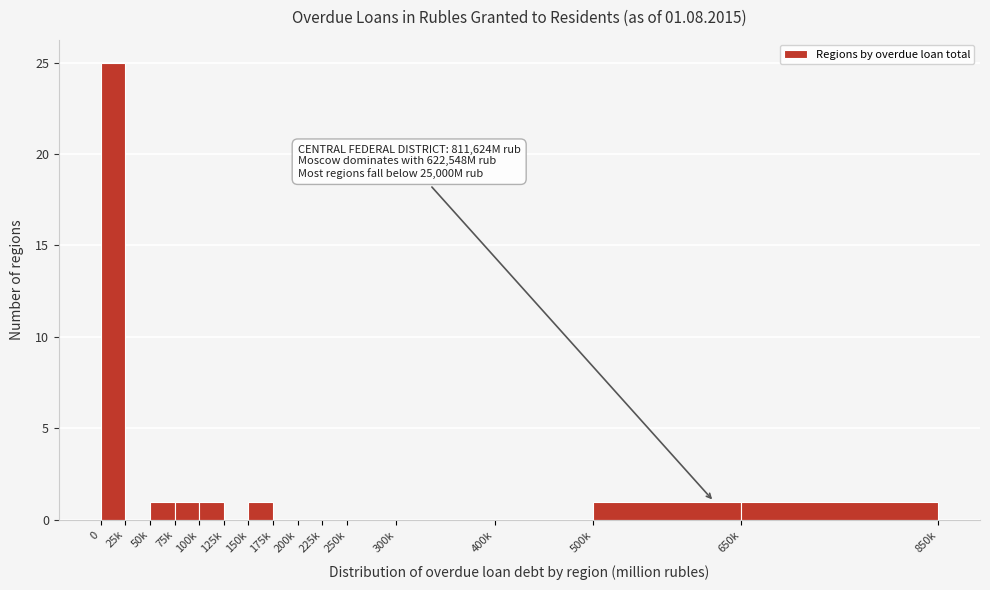

Reading left to right, what are all the values shown in this chart?

0=25	25k=0	50k=1	75k=1	100k=1	125k=0	150k=1	175k=0	200k=0	225k=0	250k=0	300k=0	400k=0	500k=1	650k=1